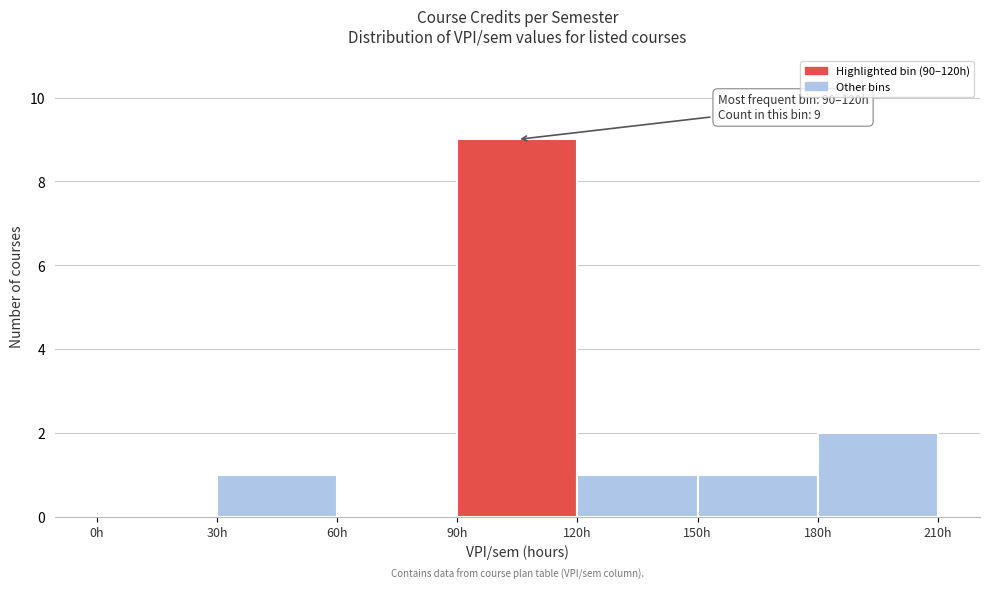

Over which range of the x-axis is the bar tallest?

90 to 120